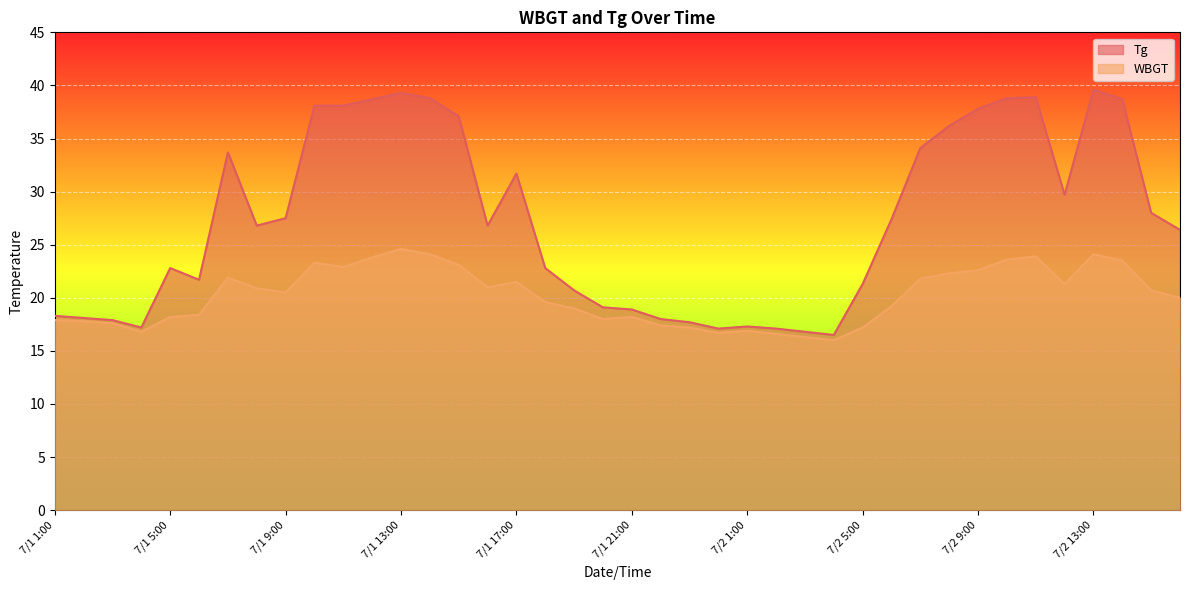

List the series in order of their peak value, highest first.

Tg, WBGT